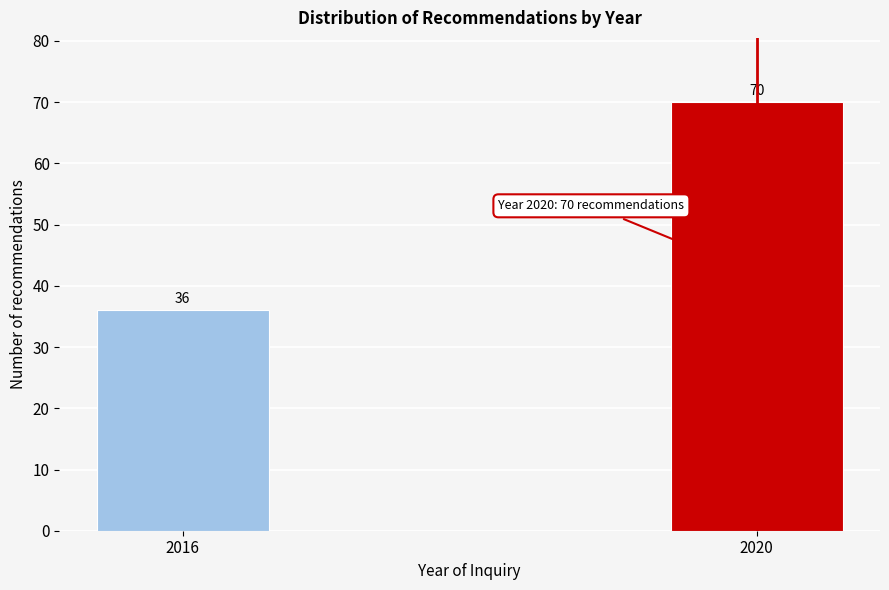

Reading left to right, transcribe all the data shown in this chart.

2016=36	2020=70